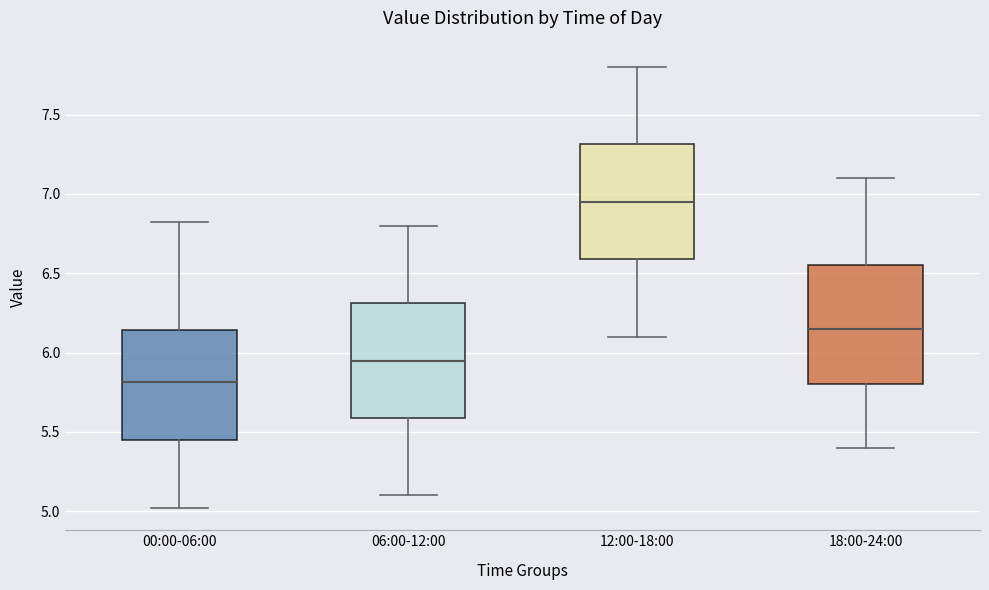

Reading left to right, transcribe this box plot: for each box, give where its median line is, the range the box spans, and where its two whiskers end, as read against the y-axis. The values are not printed on the chart, so give them approximately, as read against the axis.

00:00-06:00: median 5.80, box 5.45 to 6.15, whiskers 5.00 to 6.80
06:00-12:00: median 5.95, box 5.60 to 6.30, whiskers 5.10 to 6.80
12:00-18:00: median 6.95, box 6.60 to 7.30, whiskers 6.10 to 7.80
18:00-24:00: median 6.15, box 5.80 to 6.55, whiskers 5.40 to 7.10